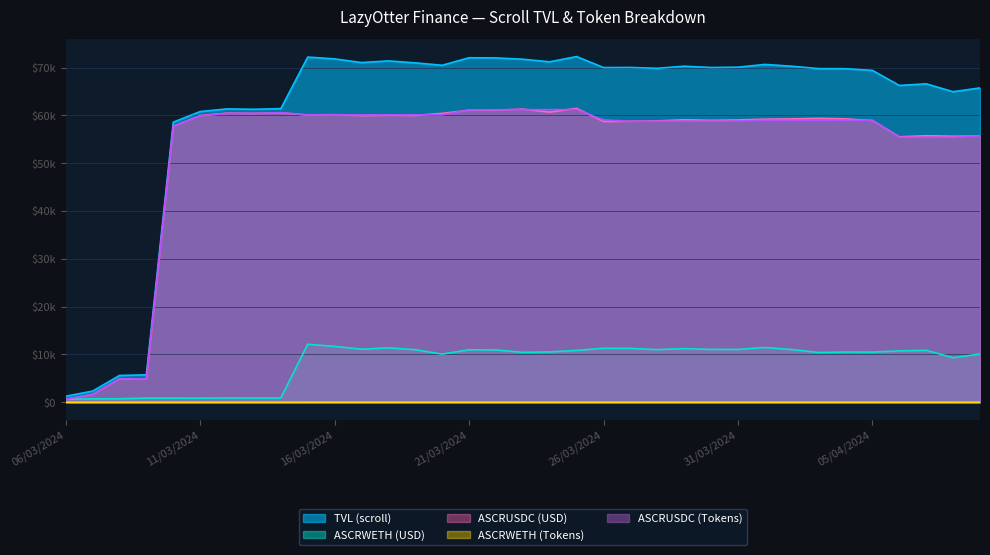

Reading left to right, what are all the values shown in this chart?

TVL (scroll): 06/03/2024=1250.2	07/03/2024=2328.9	08/03/2024=5592.1	09/03/2024=5734.7	10/03/2024=58576.8	11/03/2024=60796.8	12/03/2024=61351.5	13/03/2024=61274.5	14/03/2024=61406.5	15/03/2024=72192.0	16/03/2024=71812.6	17/03/2024=71044.1	18/03/2024=71388.9	19/03/2024=70980.2	20/03/2024=70474.7	21/03/2024=72050.1	22/03/2024=72018.1	23/03/2024=71736.5	24/03/2024=71201.2	25/03/2024=72299.6	26/03/2024=70001.0	27/03/2024=70022.0	28/03/2024=69843.2	29/03/2024=70283.5	30/03/2024=70009.0	31/03/2024=70076.3	01/04/2024=70653.7	02/04/2024=70277.2	03/04/2024=69775.9	04/04/2024=69766.5	05/04/2024=69396.1	06/04/2024=66256.0	07/04/2024=66595.5	08/04/2024=64945.1	09/04/2024=65738.9
ASCRWETH (USD): 06/03/2024=618.6	07/03/2024=700.5	08/03/2024=719.6	09/03/2024=853.6	10/03/2024=854.6	11/03/2024=849.0	12/03/2024=889.4	13/03/2024=868.8	14/03/2024=874.1	15/03/2024=12121.2	16/03/2024=11675.2	17/03/2024=11089.9	18/03/2024=11367.6	19/03/2024=10992.3	20/03/2024=10060.9	21/03/2024=10973.2	22/03/2024=10928.3	23/03/2024=10433.8	24/03/2024=10526.4	25/03/2024=10833.6	26/03/2024=11281.8	27/03/2024=11256.9	28/03/2024=11010.2	29/03/2024=11208.2	30/03/2024=11044.1	31/03/2024=11041.3	01/04/2024=11450.9	02/04/2024=11020.2	03/04/2024=10397.4	04/04/2024=10502.5	05/04/2024=10477.4	06/04/2024=10737.6	07/04/2024=10853.1	08/04/2024=9310.7	09/04/2024=10073.4
ASCRUSDC (USD): 06/03/2024=631.6	07/03/2024=1628.5	08/03/2024=4872.6	09/03/2024=4881.1	10/03/2024=57722.1	11/03/2024=59947.8	12/03/2024=60462.1	13/03/2024=60405.7	14/03/2024=60532.4	15/03/2024=60070.8	16/03/2024=60137.5	17/03/2024=59954.2	18/03/2024=60021.3	19/03/2024=59987.9	20/03/2024=60413.8	21/03/2024=61076.9	22/03/2024=61089.8	23/03/2024=61302.7	24/03/2024=60674.8	25/03/2024=61466.1	26/03/2024=58719.2	27/03/2024=58765.1	28/03/2024=58833.1	29/03/2024=59075.3	30/03/2024=58964.9	31/03/2024=59035.0	01/04/2024=59202.9	02/04/2024=59257.0	03/04/2024=59378.5	04/04/2024=59263.9	05/04/2024=58918.7	06/04/2024=55518.4	07/04/2024=55742.5	08/04/2024=55634.5	09/04/2024=55665.6
ASCRWETH (Tokens): 06/03/2024=0.2	07/03/2024=0.2	08/03/2024=0.2	09/03/2024=0.2	10/03/2024=0.2	11/03/2024=0.2	12/03/2024=0.2	13/03/2024=0.2	14/03/2024=0.2	15/03/2024=3.1	16/03/2024=3.1	17/03/2024=3.1	18/03/2024=3.1	19/03/2024=3.1	20/03/2024=3.1	21/03/2024=3.1	22/03/2024=3.1	23/03/2024=3.1	24/03/2024=3.1	25/03/2024=3.1	26/03/2024=3.1	27/03/2024=3.1	28/03/2024=3.1	29/03/2024=3.1	30/03/2024=3.1	31/03/2024=3.1	01/04/2024=3.1	02/04/2024=3.1	03/04/2024=3.2	04/04/2024=3.2	05/04/2024=3.2	06/04/2024=3.2	07/04/2024=3.2	08/04/2024=2.7	09/04/2024=2.7
ASCRUSDC (Tokens): 06/03/2024=630.3	07/03/2024=1626.8	08/03/2024=4875.8	09/03/2024=4876.2	10/03/2024=57722.1	11/03/2024=59887.9	12/03/2024=60401.7	13/03/2024=60405.7	14/03/2024=60564.7	15/03/2024=60070.8	16/03/2024=60077.4	17/03/2024=60084.0	18/03/2024=60096.3	19/03/2024=60103.9	20/03/2024=60113.2	21/03/2024=61148.6	22/03/2024=61169.1	23/03/2024=61180.3	24/03/2024=61202.8	25/03/2024=61221.2	26/03/2024=59032.2	27/03/2024=58765.1	28/03/2024=58774.3	29/03/2024=58781.4	30/03/2024=58788.5	31/03/2024=58799.8	01/04/2024=58967.0	02/04/2024=58962.2	03/04/2024=58965.7	04/04/2024=58969.1	05/04/2024=58971.6	06/04/2024=55407.6	07/04/2024=55410.0	08/04/2024=55412.8	09/04/2024=55610.0